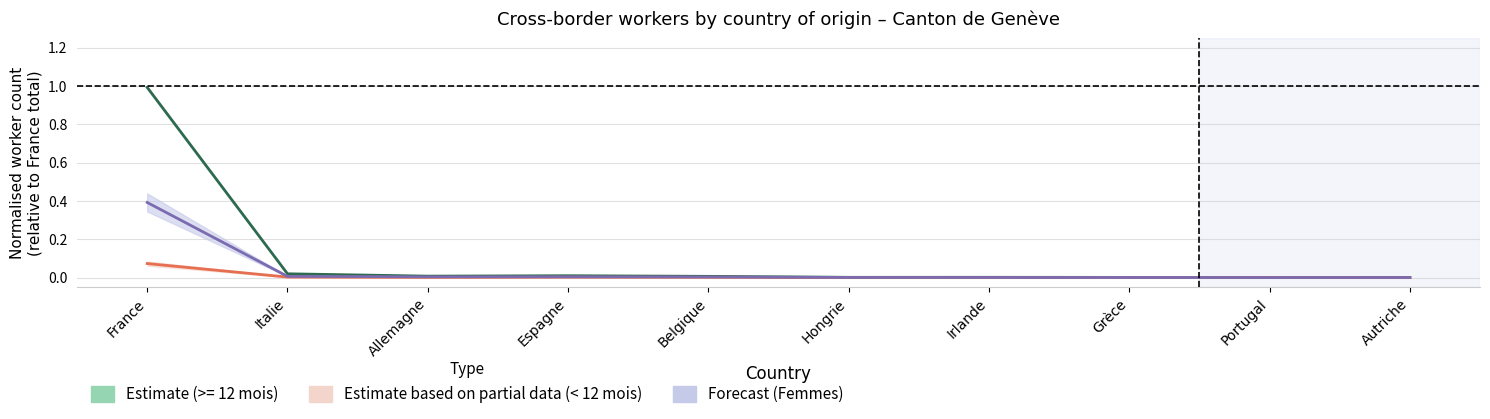

True or false: Total < 12 mois has more than 0 points higher than both neighbors.

True